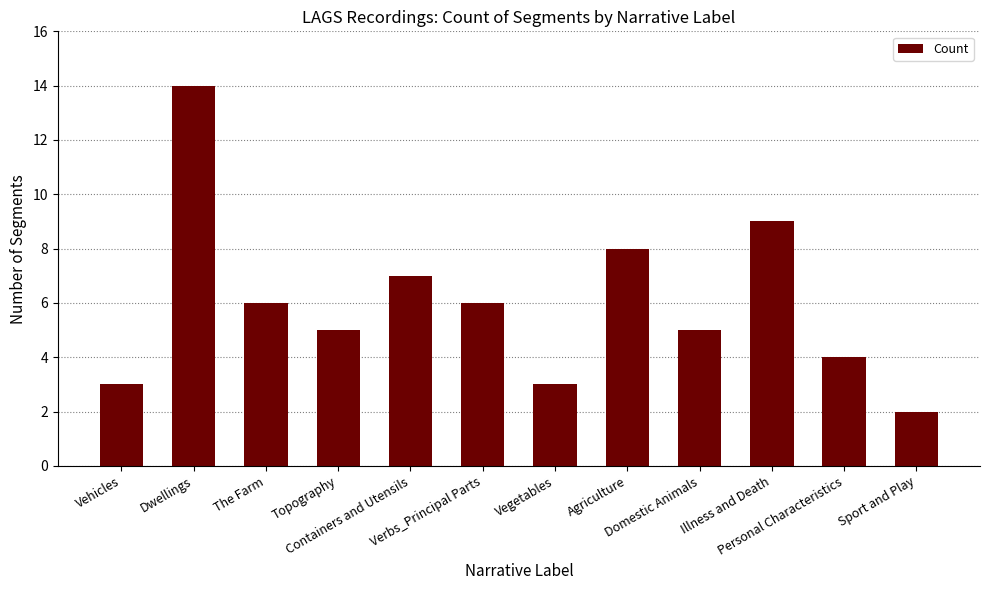

What is the sum of all values?

72